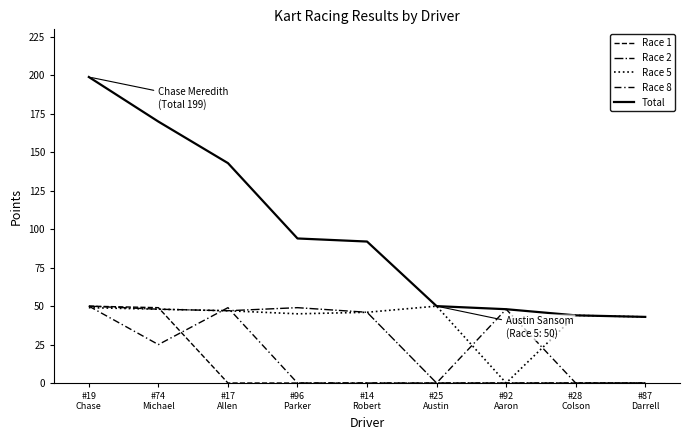

How many lines are shown in the chart?

5